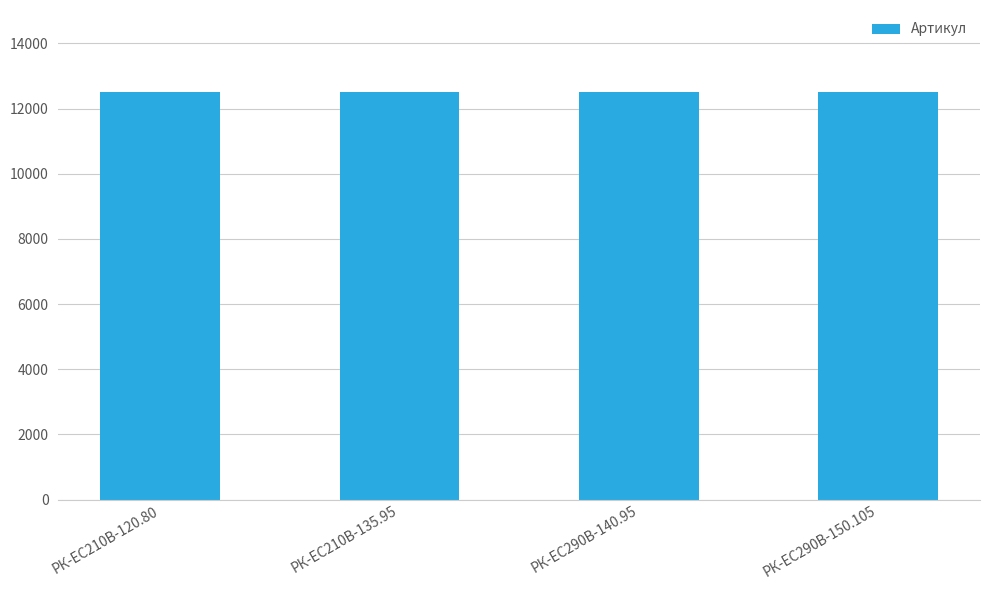

What is the change in value from РК-ЕС290В-140.95 to РК-ЕС290В-150.105?

+1